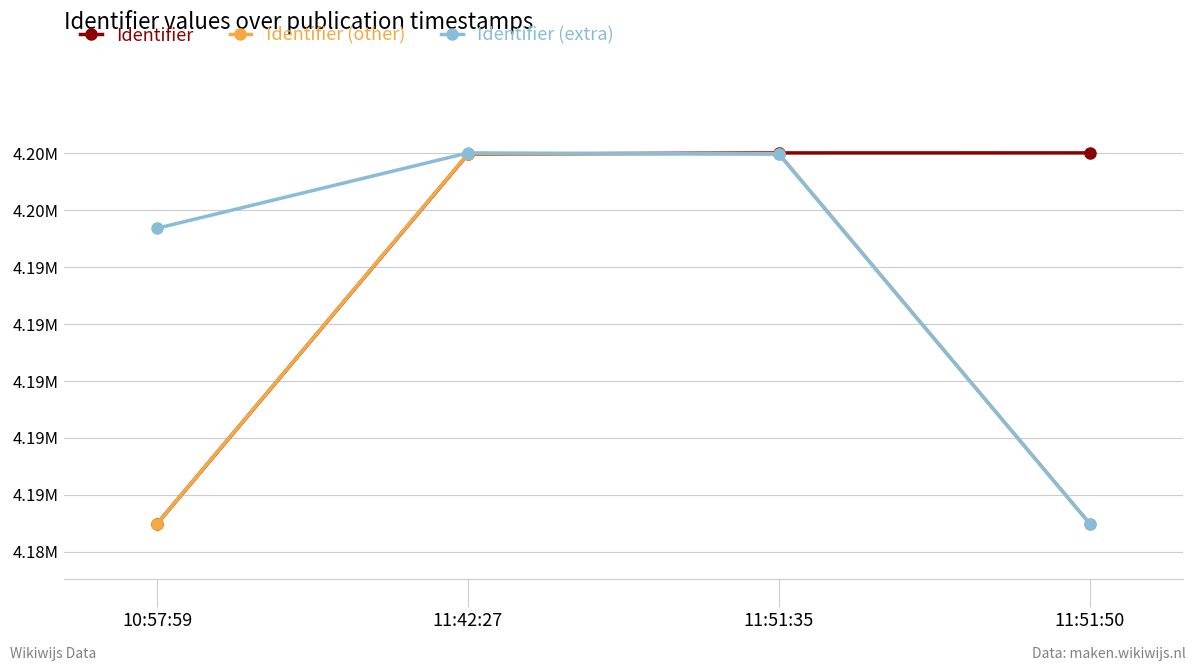

List the series in order of their overall mean, highest first.

Identifier, Identifier (extra), Identifier (other)